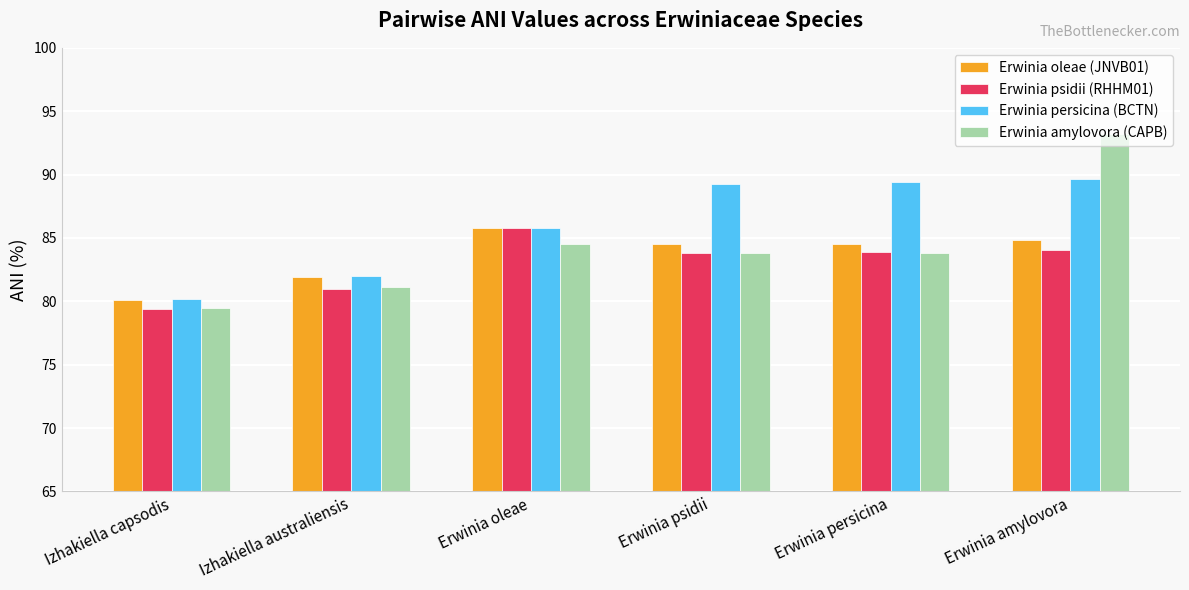

Which series has the largest range (max minus min)?

Erwinia amylovora (CAPB)